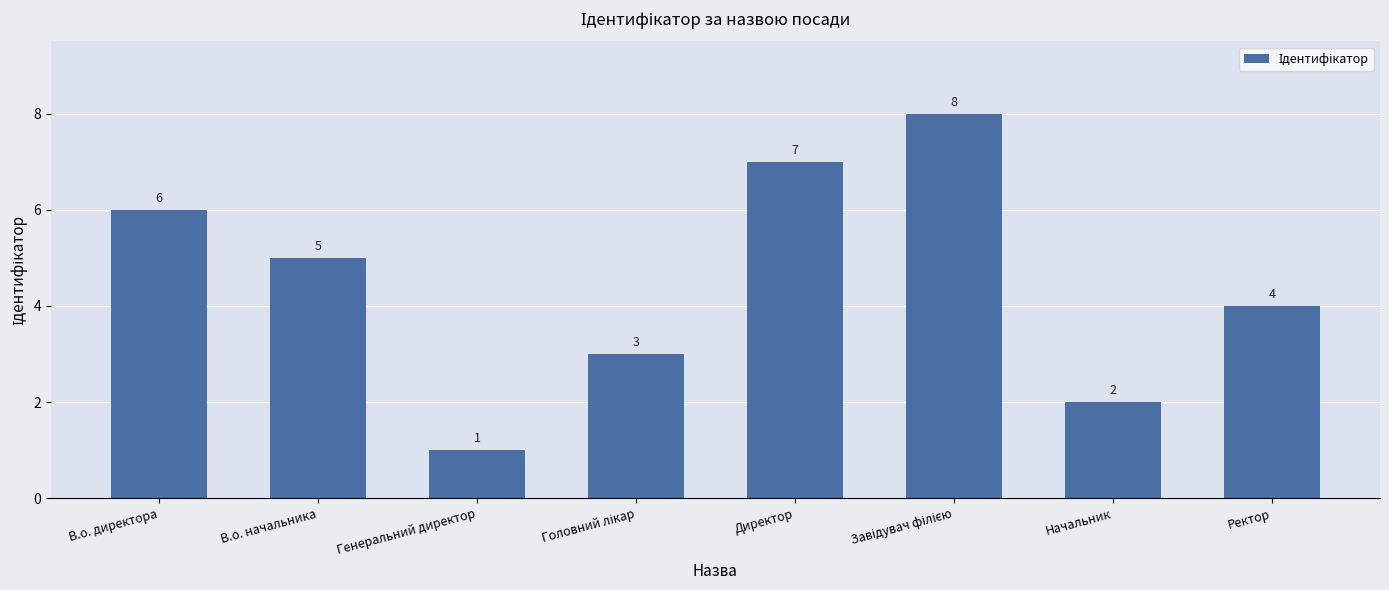

The chart shows a value of 4 at Ректор. True or false?

True